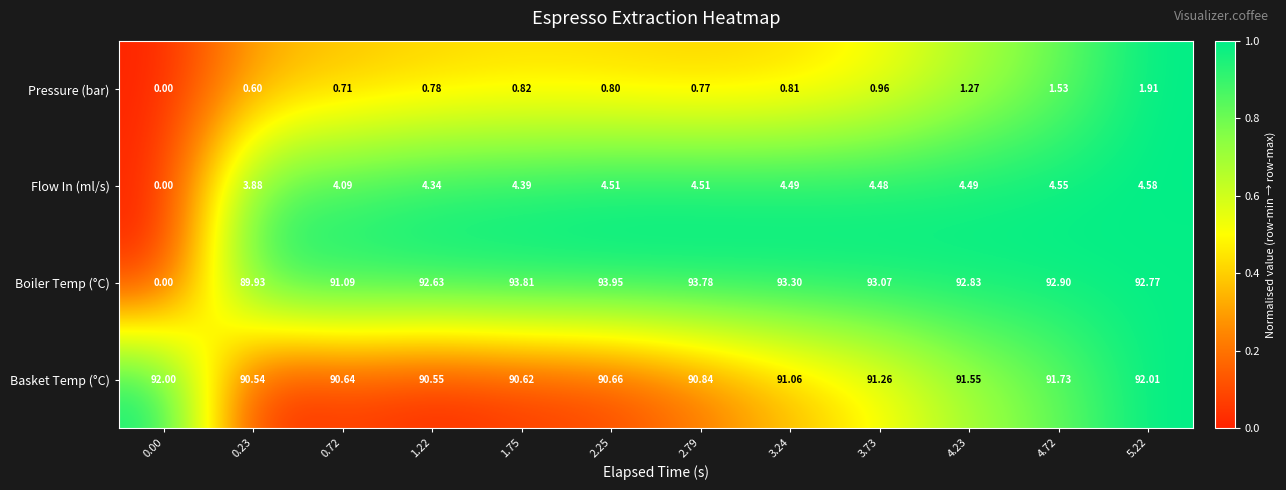

Rank the series at 0.23 from highest to lowest value.

Basket Temp (°C), Boiler Temp (°C), Flow In (ml/s), Pressure (bar)